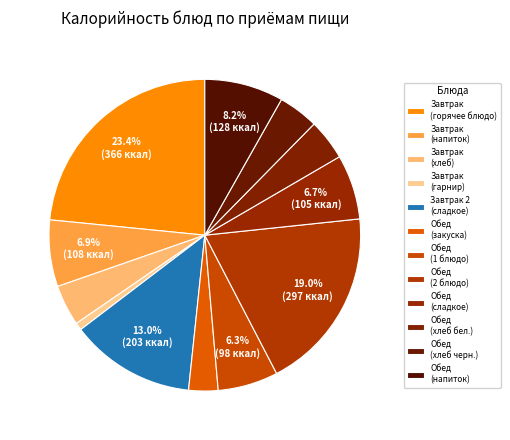

Count the number of slices in the pie.

12